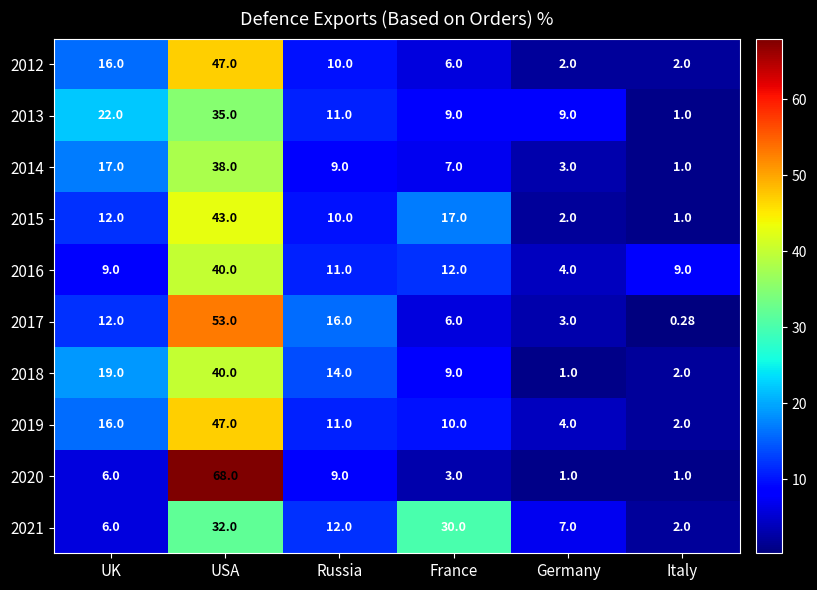

At which category is the sum across all series the highest?

USA